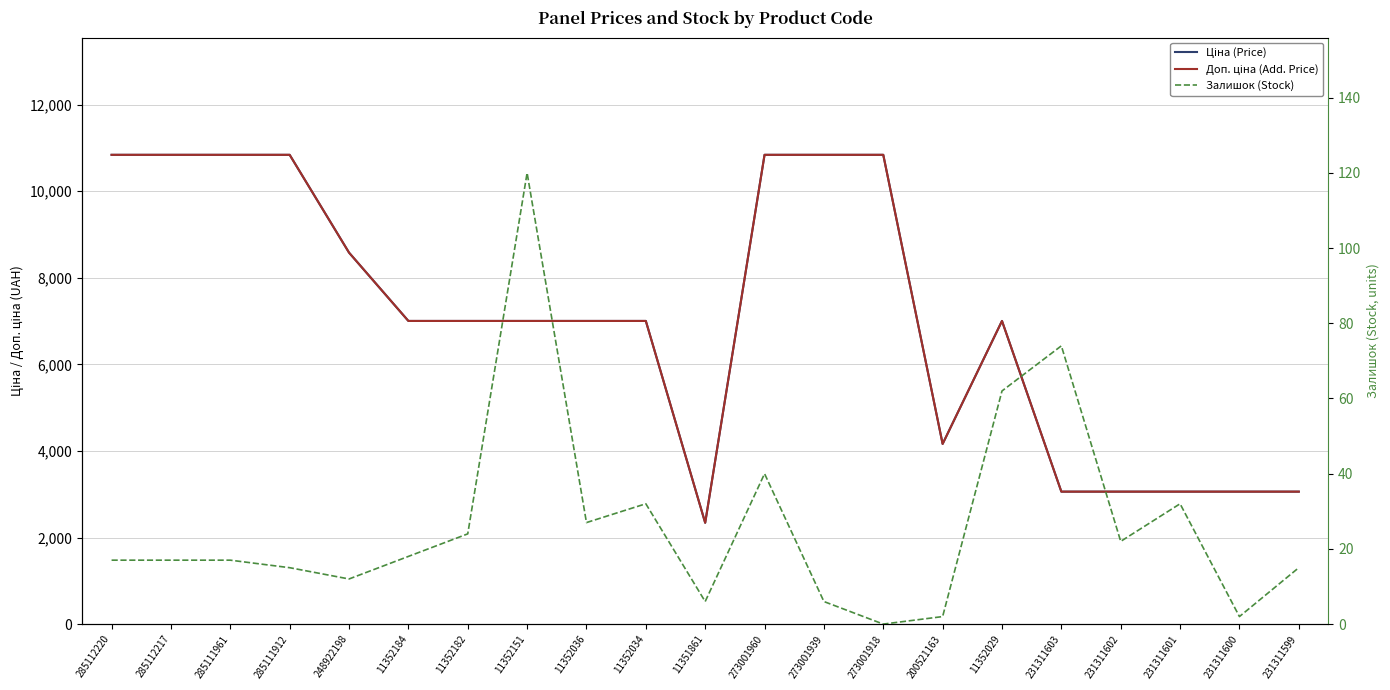

How many values in the Залишок (Stock) series are below 17?

8